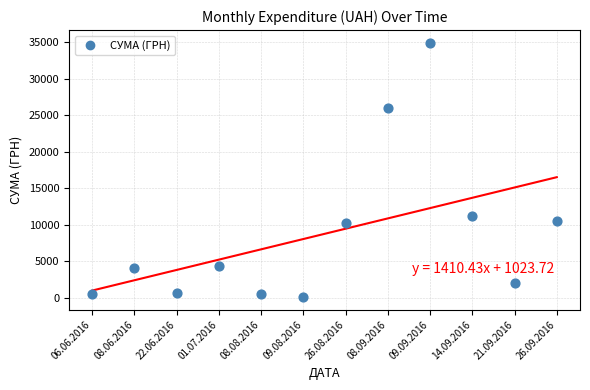

What Y value in the scatter plot is closest to 17533?

11200.3